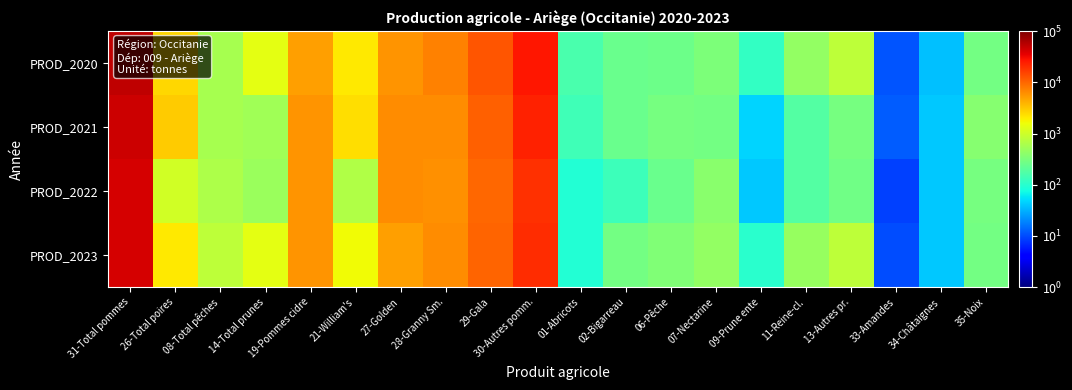

How many data points does each series have?

20